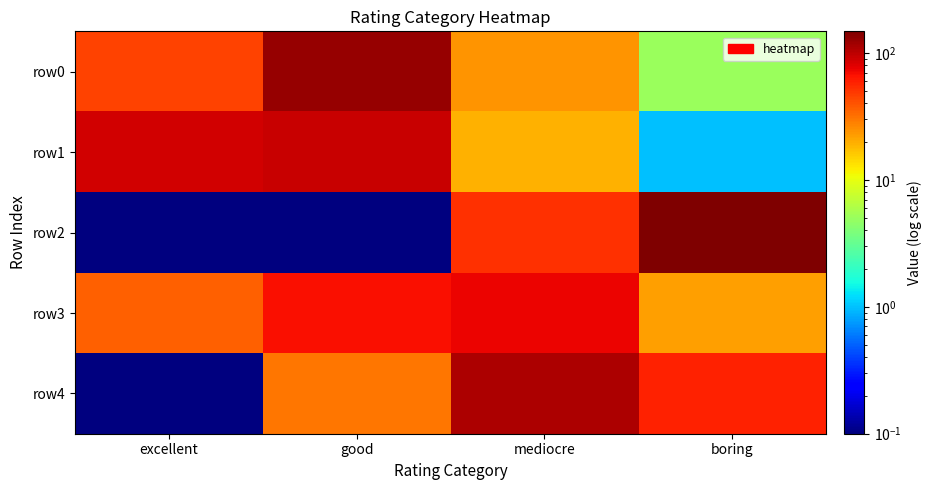

Between boring and mediocre, which is larger?

mediocre